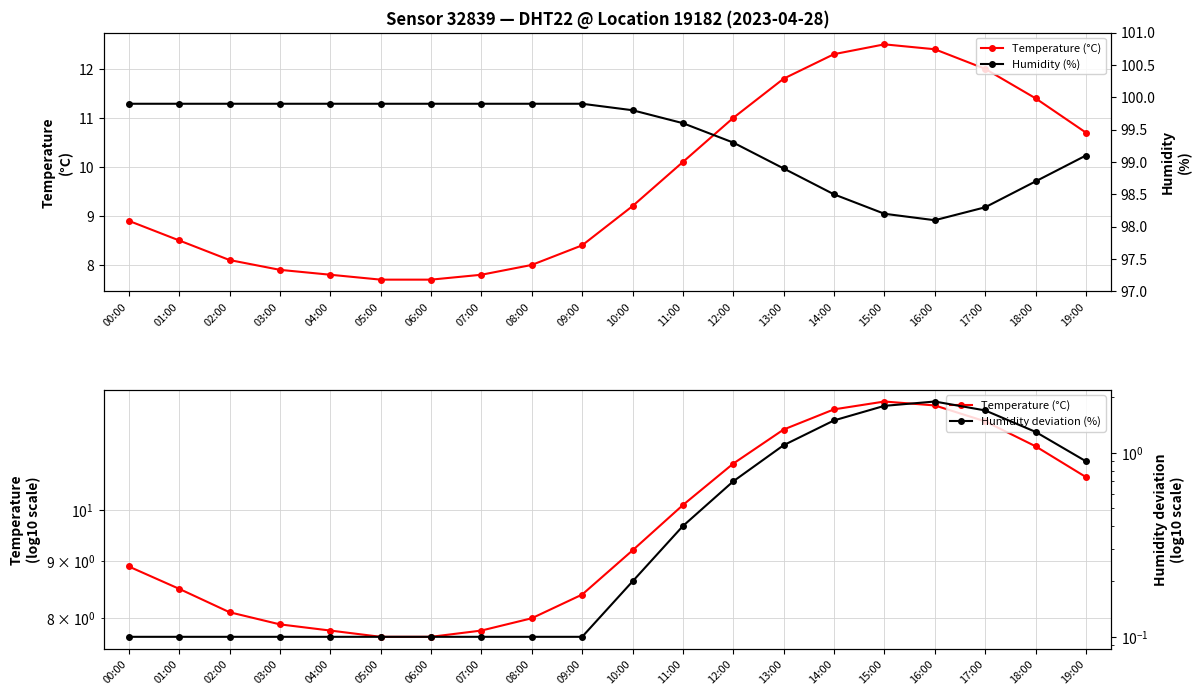

What is the sum of all Humidity deviation (%) values?

12.5